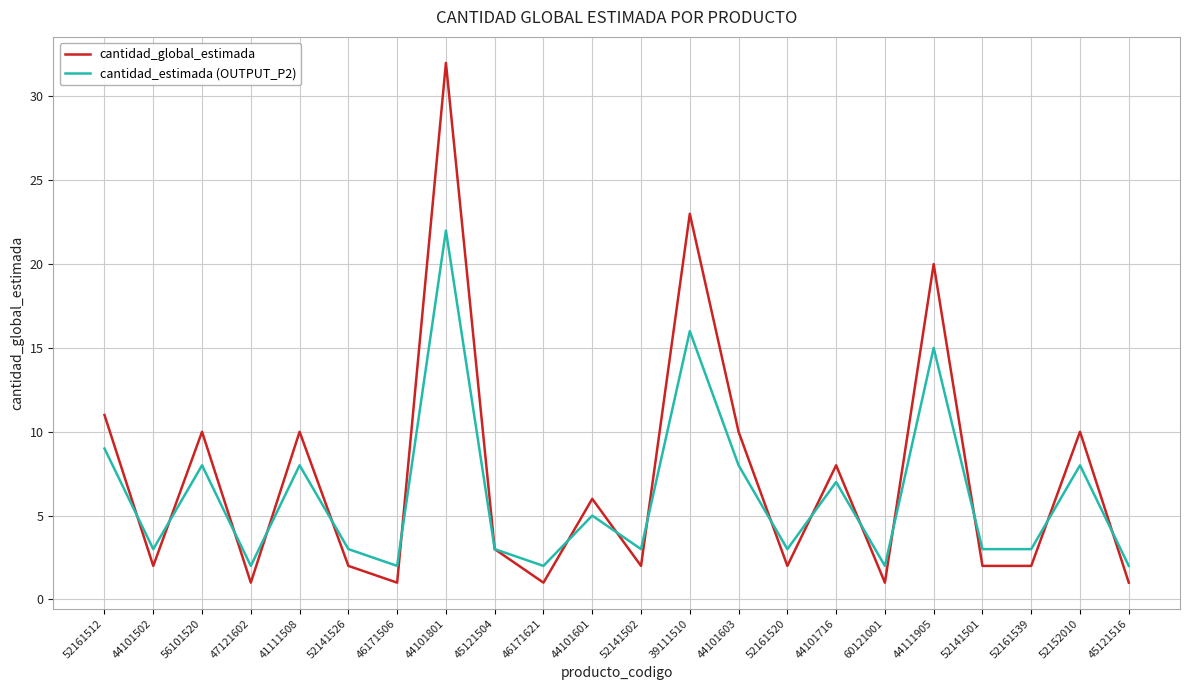

Reading left to right, transcribe all the data shown in this chart.

cantidad_global_estimada: 11	2	10	1	10	2	1	32	3	1	6	2	23	10	2	8	1	20	2	2	10	1
cantidad_estimada (OUTPUT_P2): 9	3	8	2	8	3	2	22	3	2	5	3	16	8	3	7	2	15	3	3	8	2